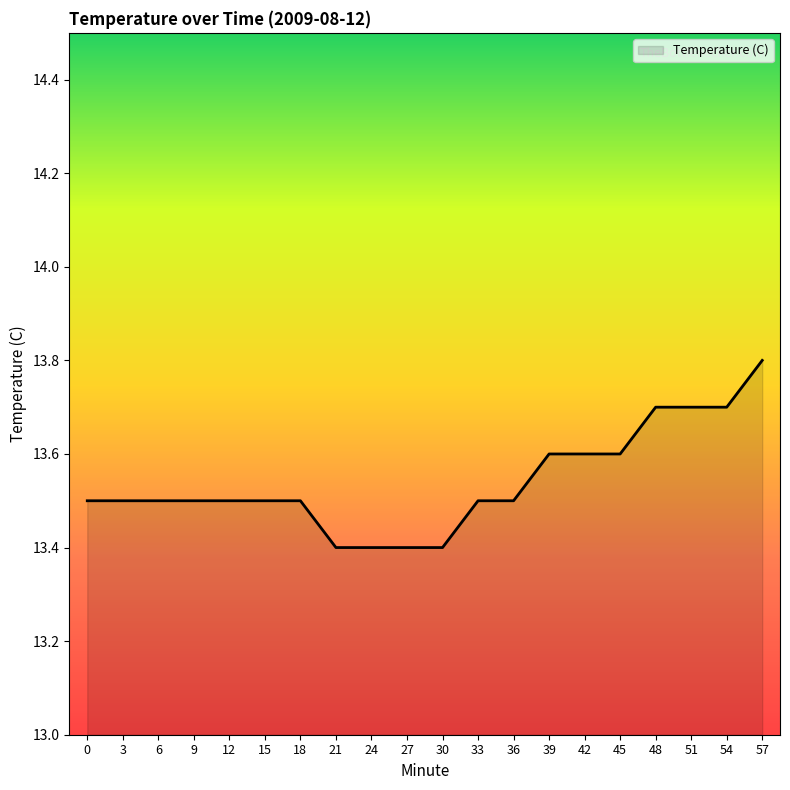

Reading left to right, what are all the values shown in this chart?

0=13.5	3=13.5	6=13.5	9=13.5	12=13.5	15=13.5	18=13.5	21=13.4	24=13.4	27=13.4	30=13.4	33=13.5	36=13.5	39=13.6	42=13.6	45=13.6	48=13.7	51=13.7	54=13.7	57=13.8